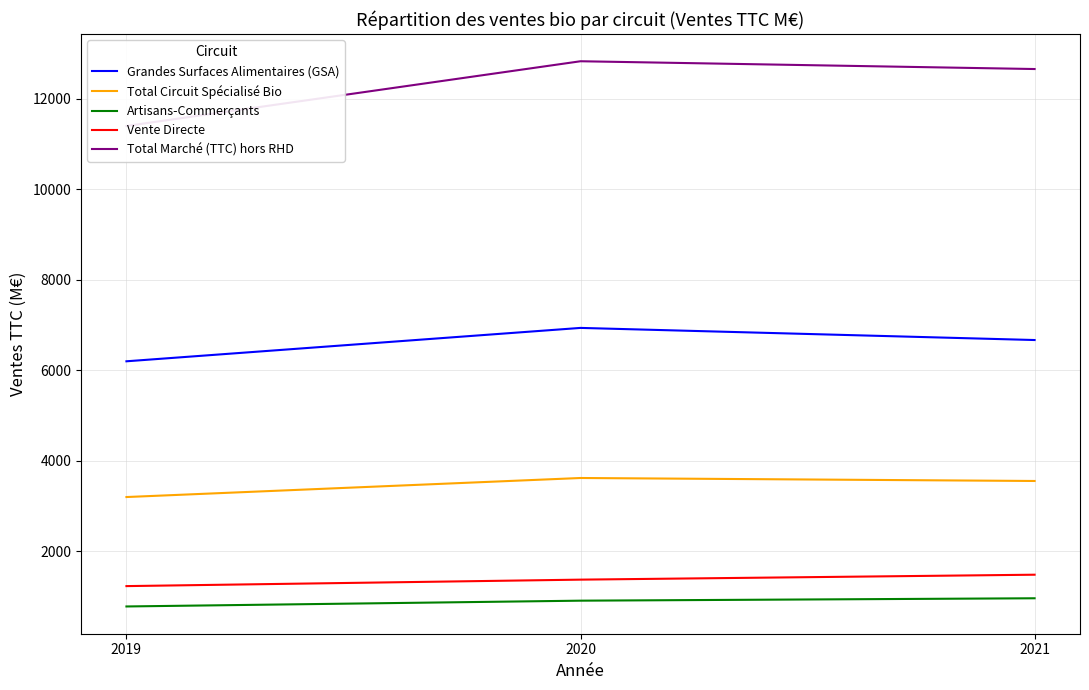

Reading left to right, transcribe all the data shown in this chart.

Grandes Surfaces Alimentaires (GSA): 6198	6936	6668
Total Circuit Spécialisé Bio: 3197	3618	3552
Artisans-Commerçants: 778	906	959
Vente Directe: 1228	1371	1480
Total Marché (TTC) hors RHD: 11400	12831	12659